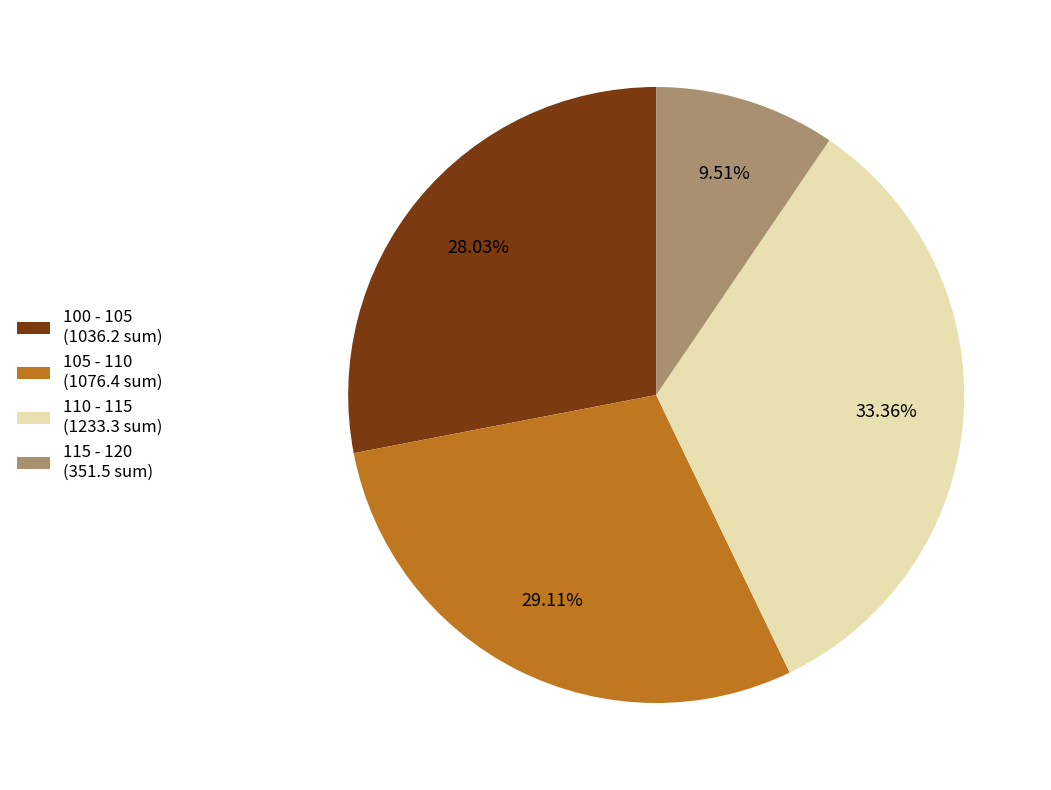

To the nearest percent, what is the difference between the largest and smallest slice percentages?

24%